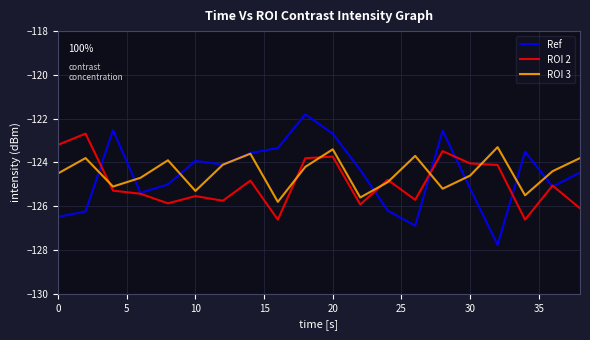

True or false: ROI 2 has more than 1 interior local peaks.

True